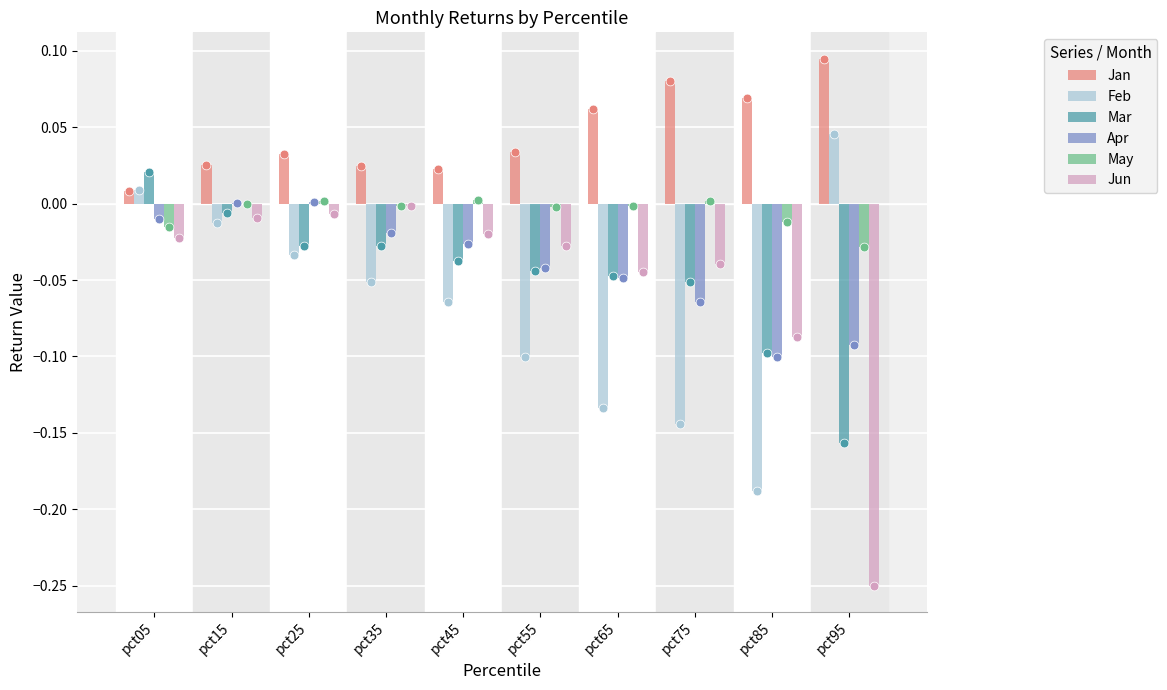

What are all the series names shown in the legend?

Jan, Feb, Mar, Apr, May, Jun